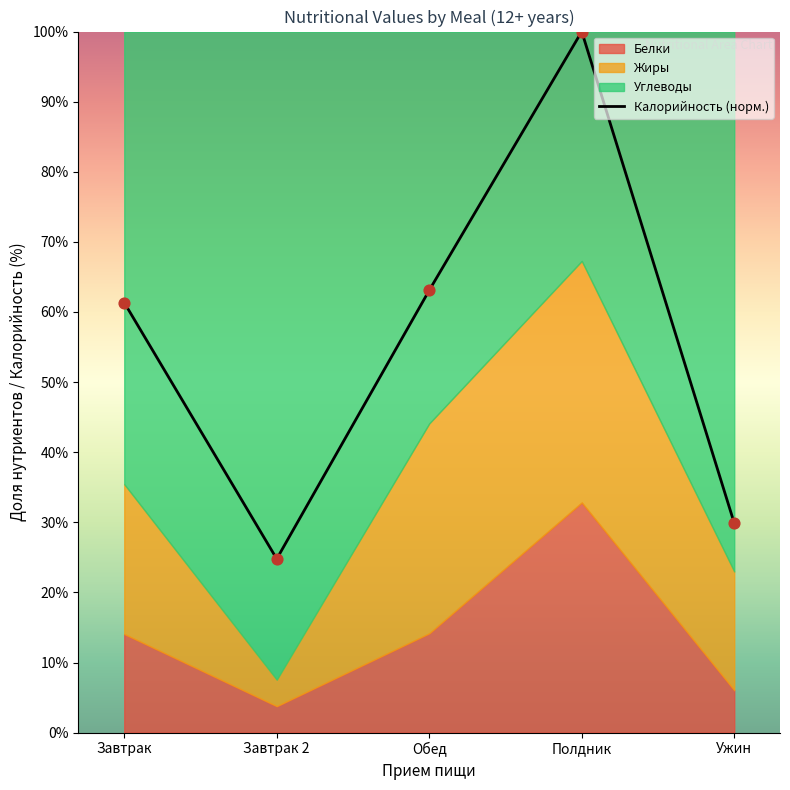

At which label does Калорийность (норм.) reach its peak?

Полдник